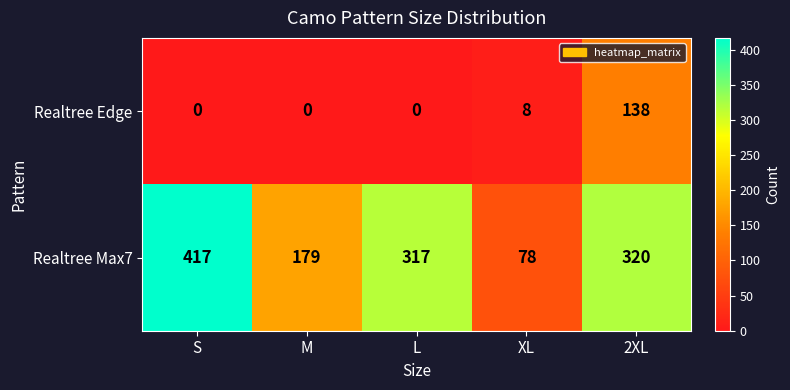

Reading left to right, what are all the values shown in this chart?

Realtree Edge: S=0	M=0	L=0	XL=8	2XL=138
Realtree Max7: S=417	M=179	L=317	XL=78	2XL=320